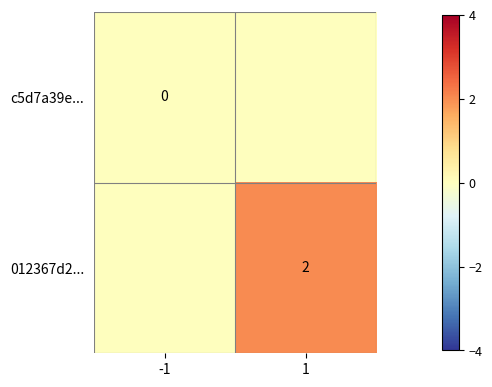

At which category is the sum across all series the highest?

1